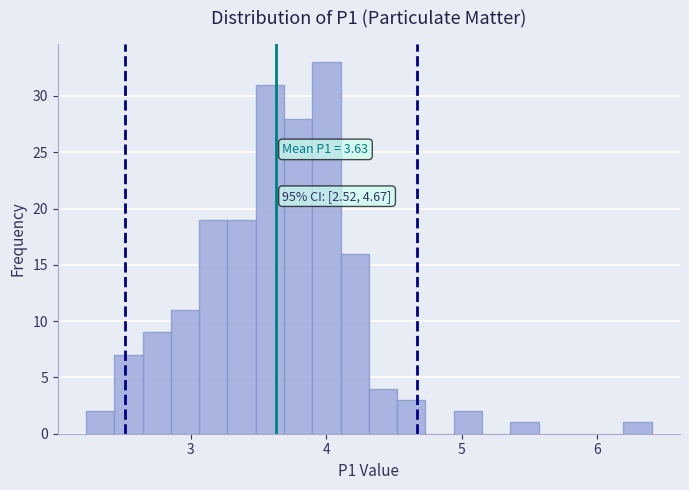

Around what value on the x-axis is the tallest bar? Give the approximate position of its centre, as read against the axis.

4.0